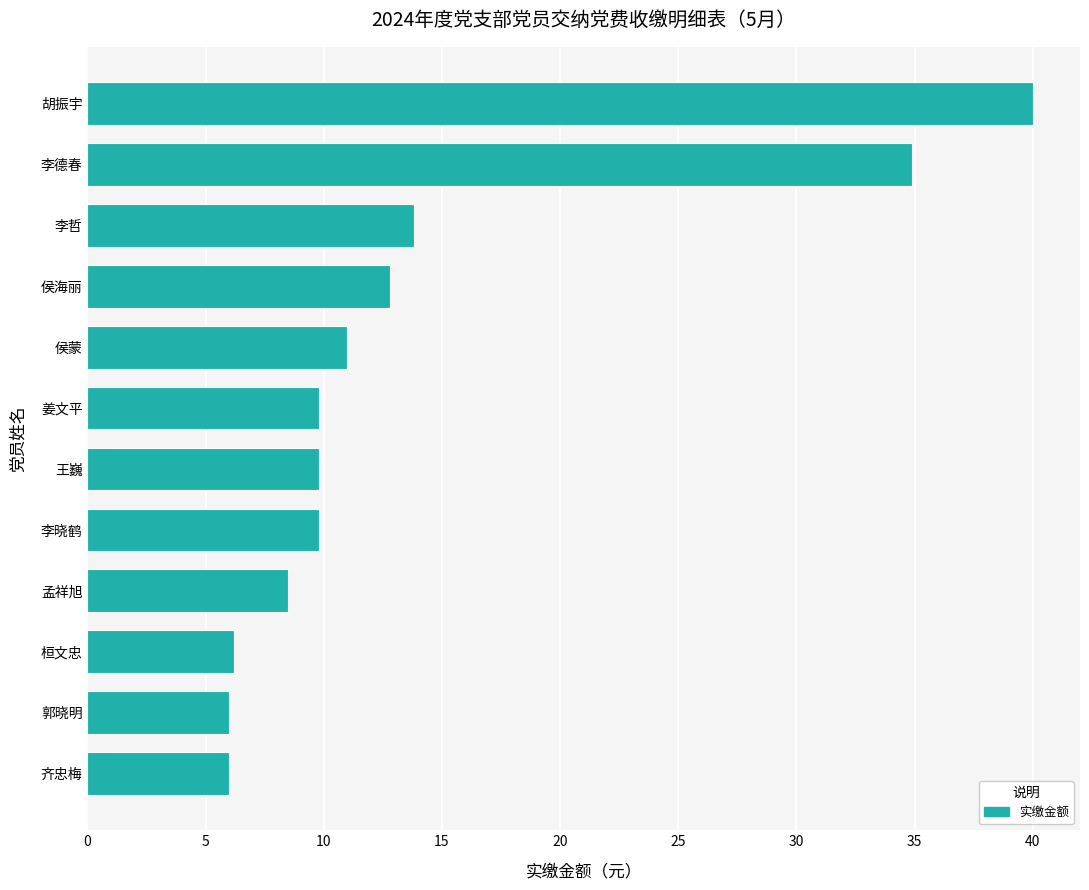

How many data points are less than 9?

4